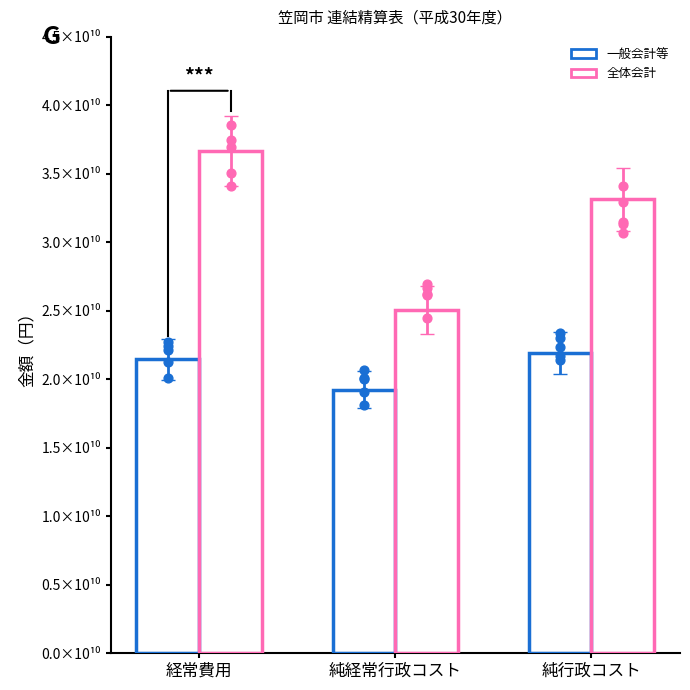

At which category is the sum across all series the highest?

経常費用